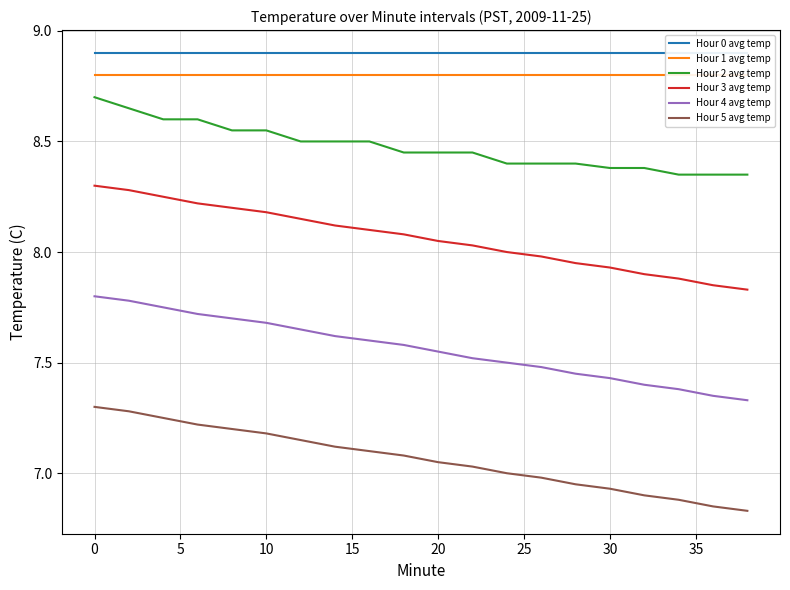

True or false: Hour 4 avg temp has a value of 2.8 at 0.

False